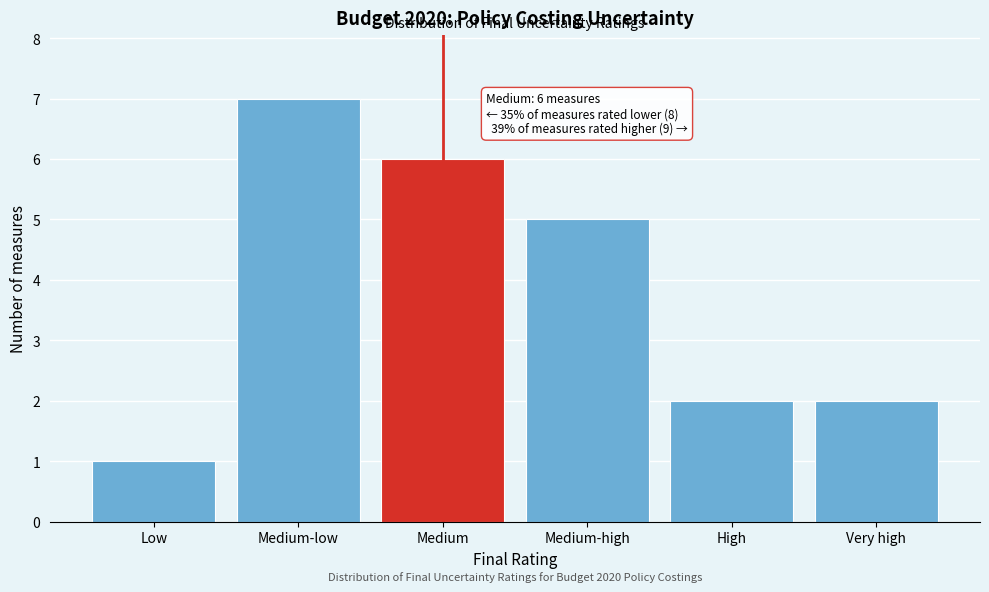

Reading left to right, transcribe all the data shown in this chart.

1	7	6	5	2	2